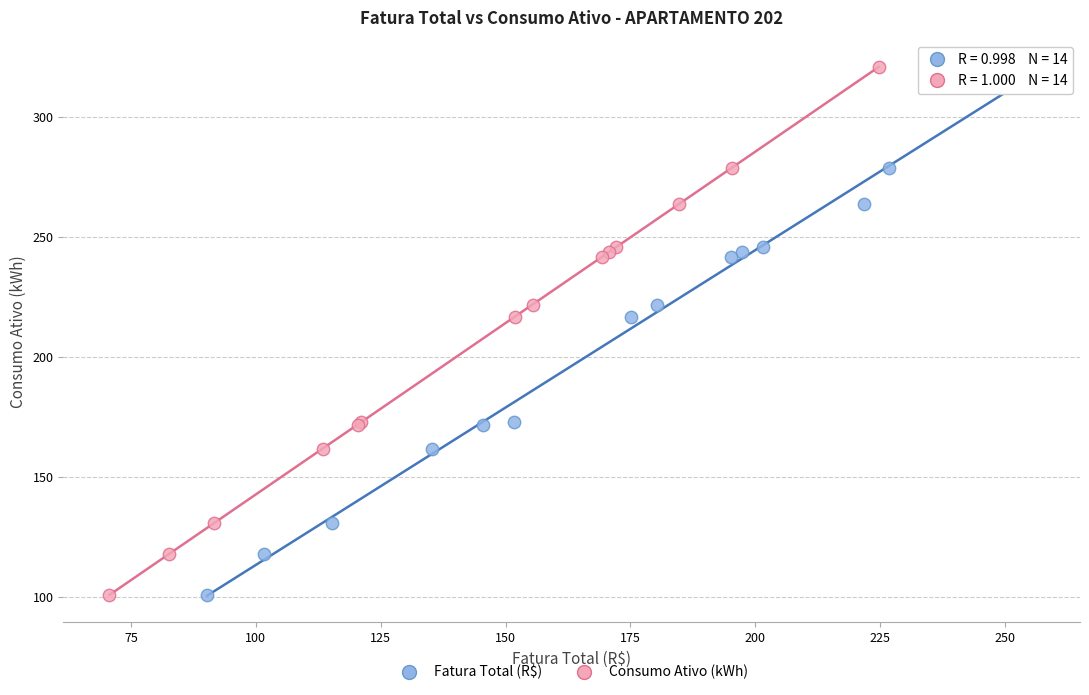

What are all the series names shown in the legend?

Fatura Total (R$), Consumo Ativo (kWh)